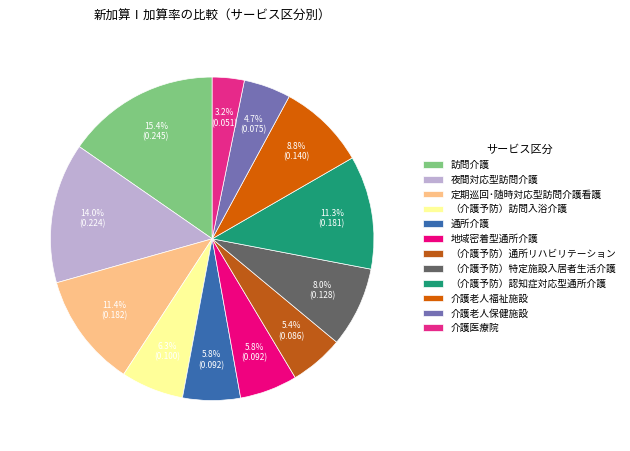

True or false: （介護予防）通所リハビリテーション accounts for 12% of the total.

False